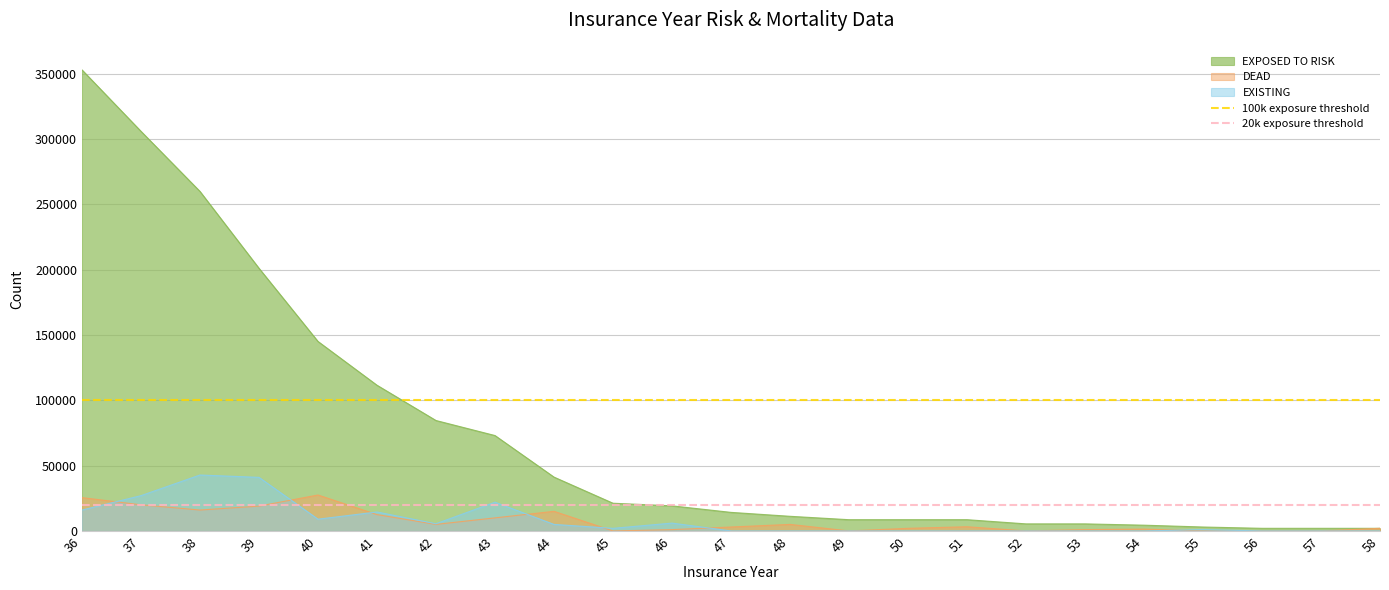

The value of EXPOSED TO RISK at 48 is 11200. True or false?

True